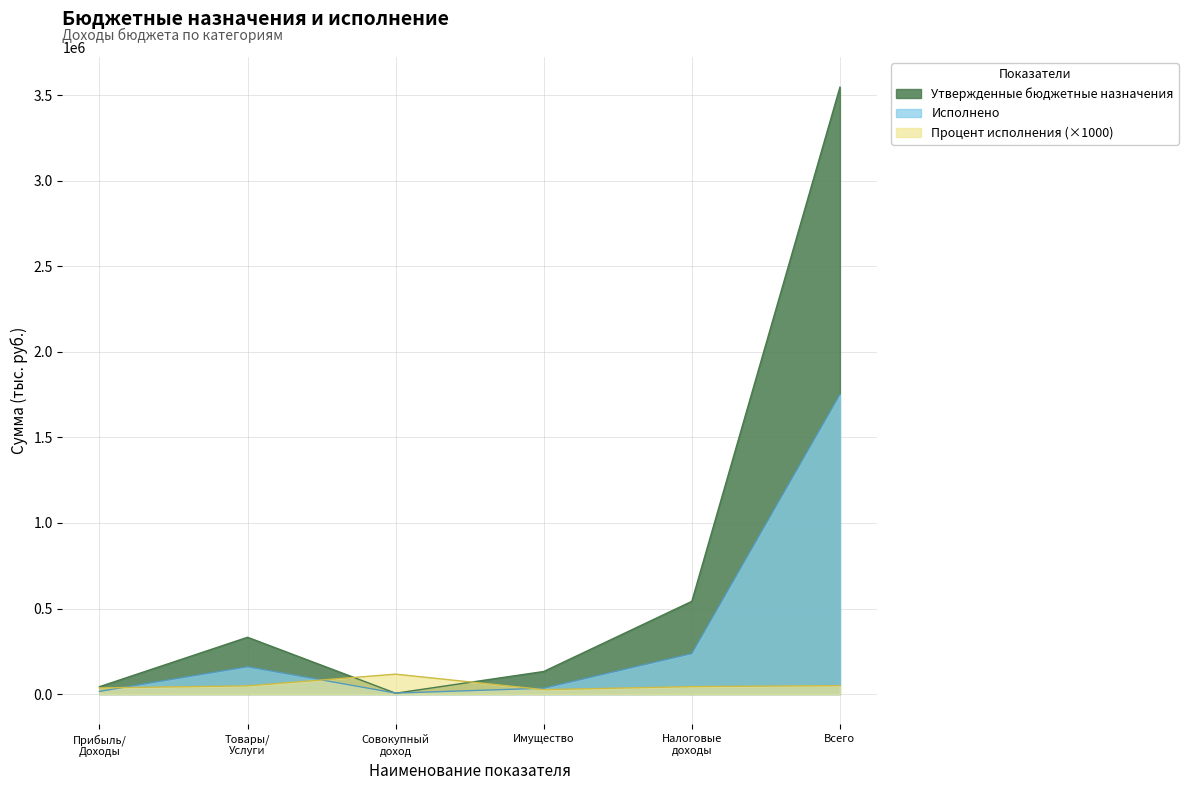

The value of Исполнено at Всего is 1750995.2. True or false?

True